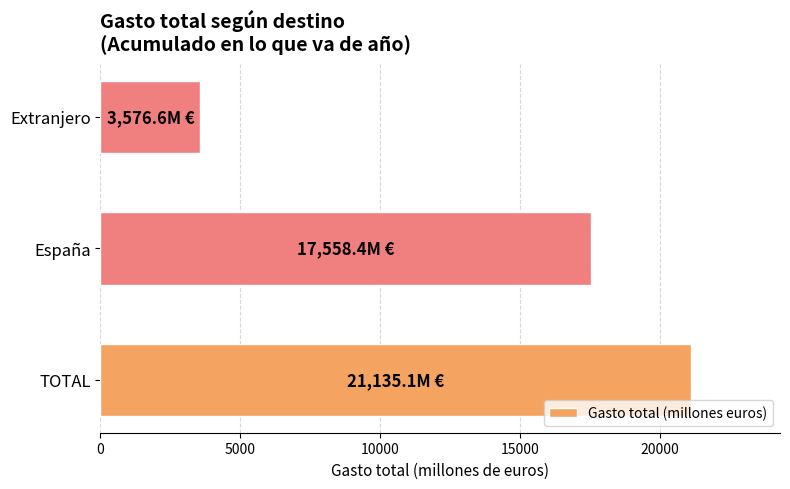

Count the number of data series in this chart.

1